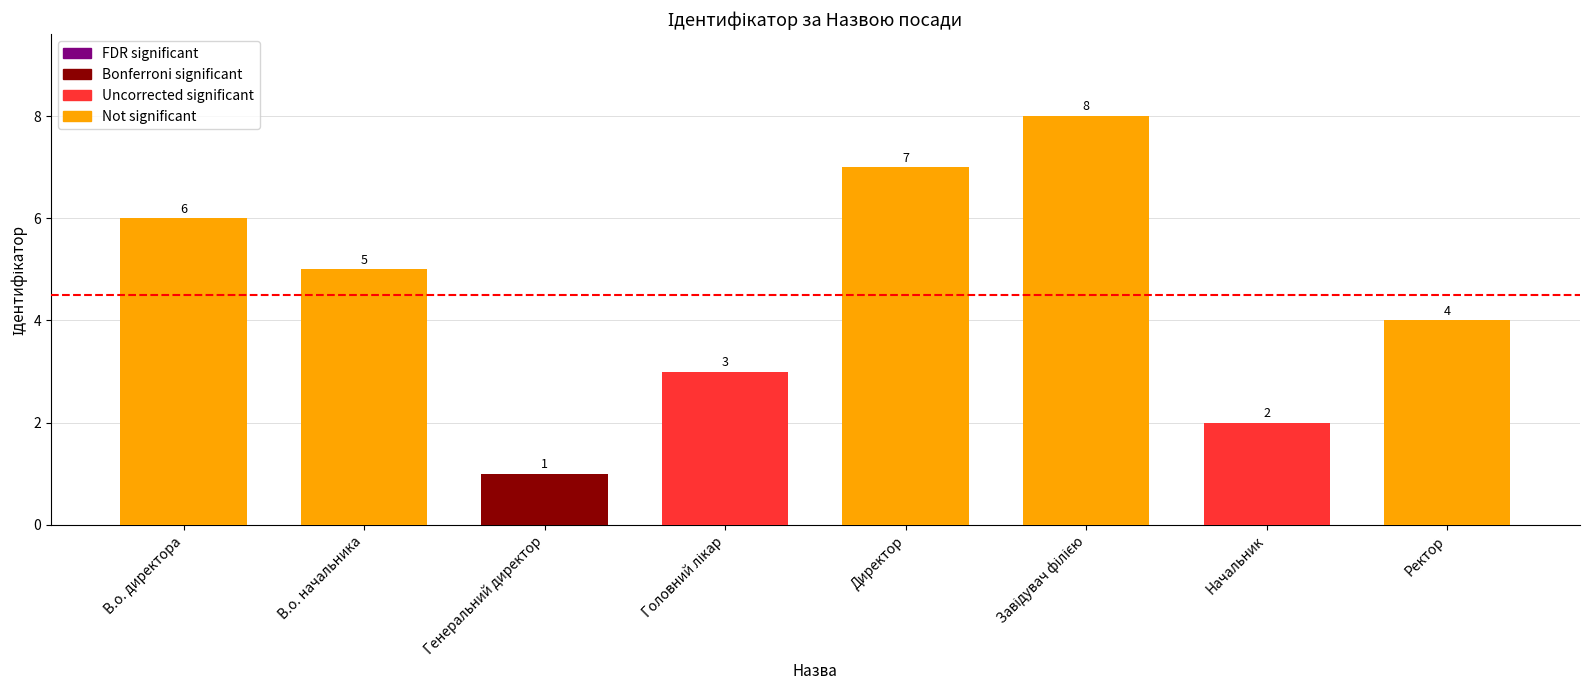

What is the minimum value shown in the chart?

1